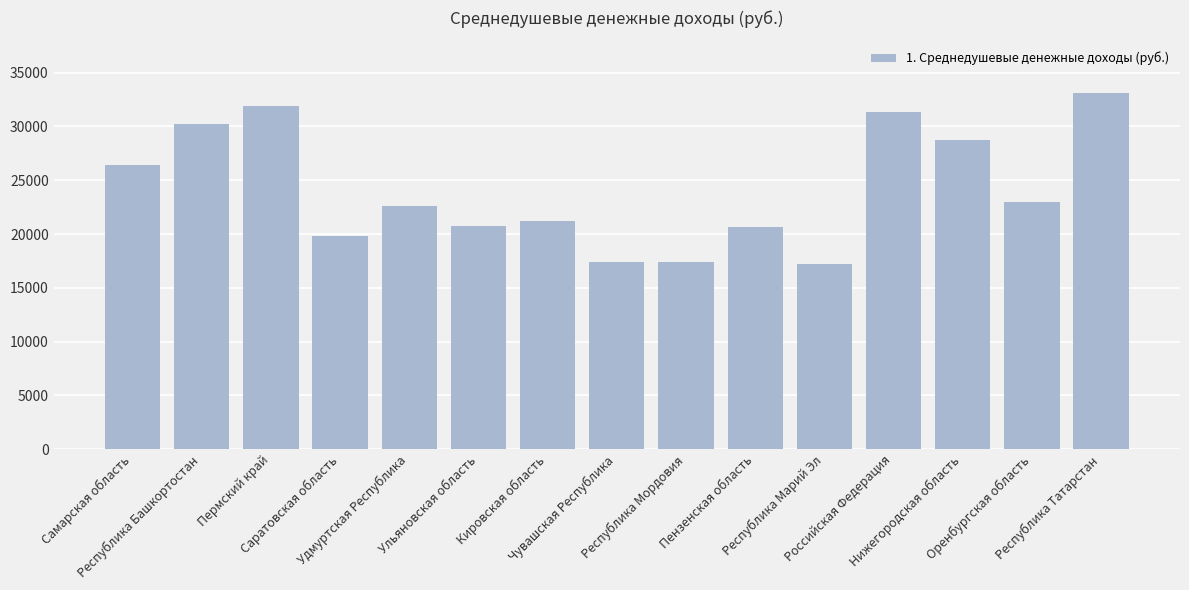

What is the average value?

24114.8